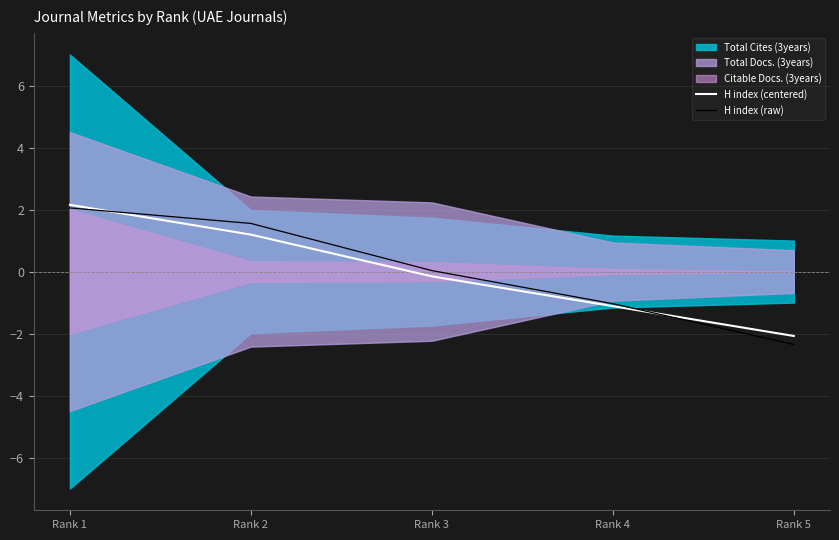

How many times do H index (centered) and H index (raw) cross each other?

2